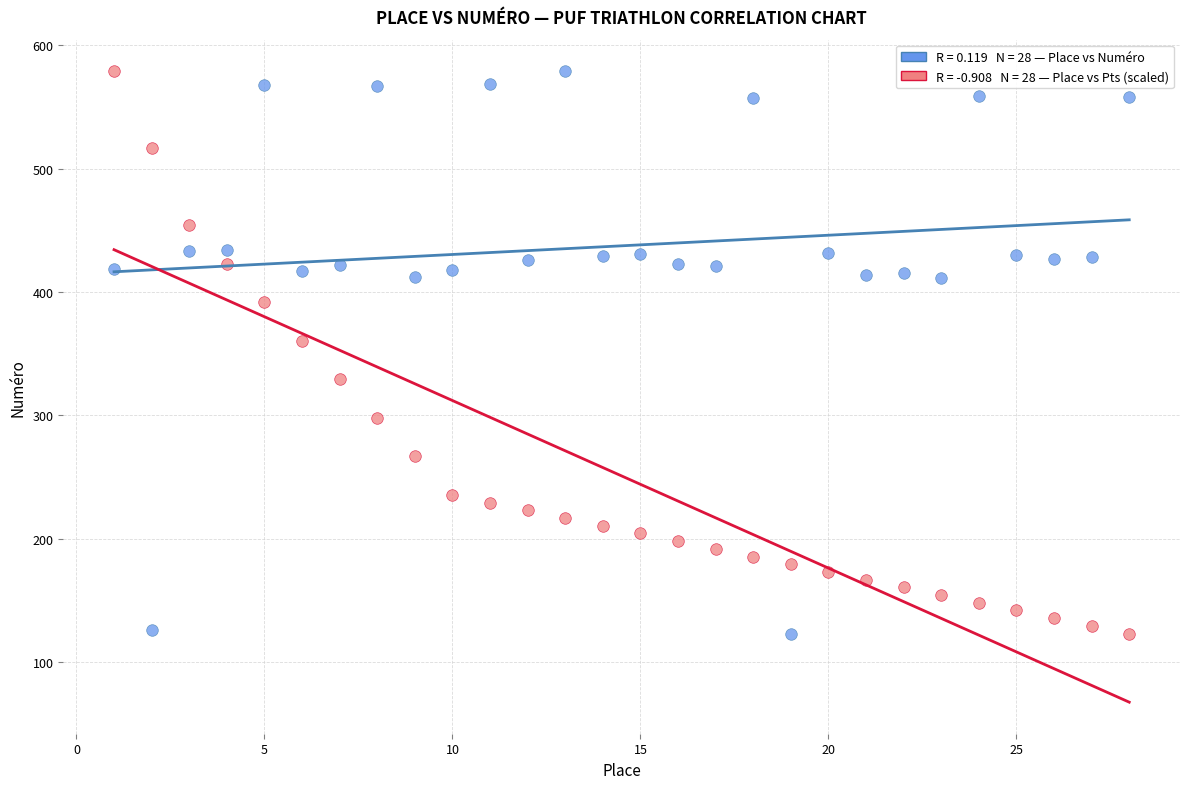

Across all data points, what is the range of X values (max minus min)?

27.0